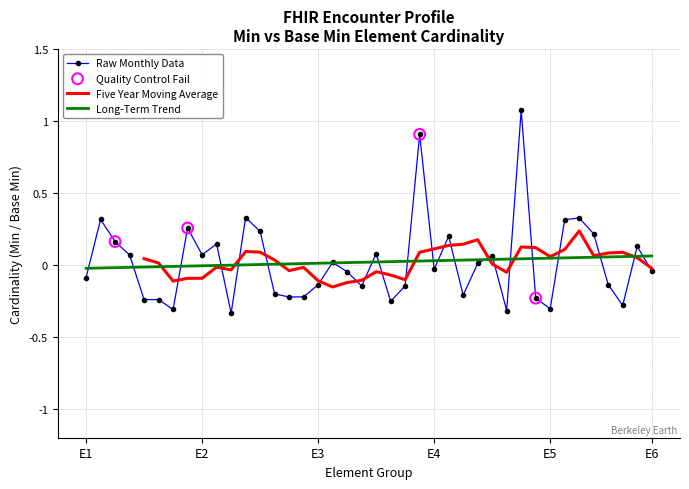

Which series reaches the maximum Y coordinate?

Raw Monthly Data